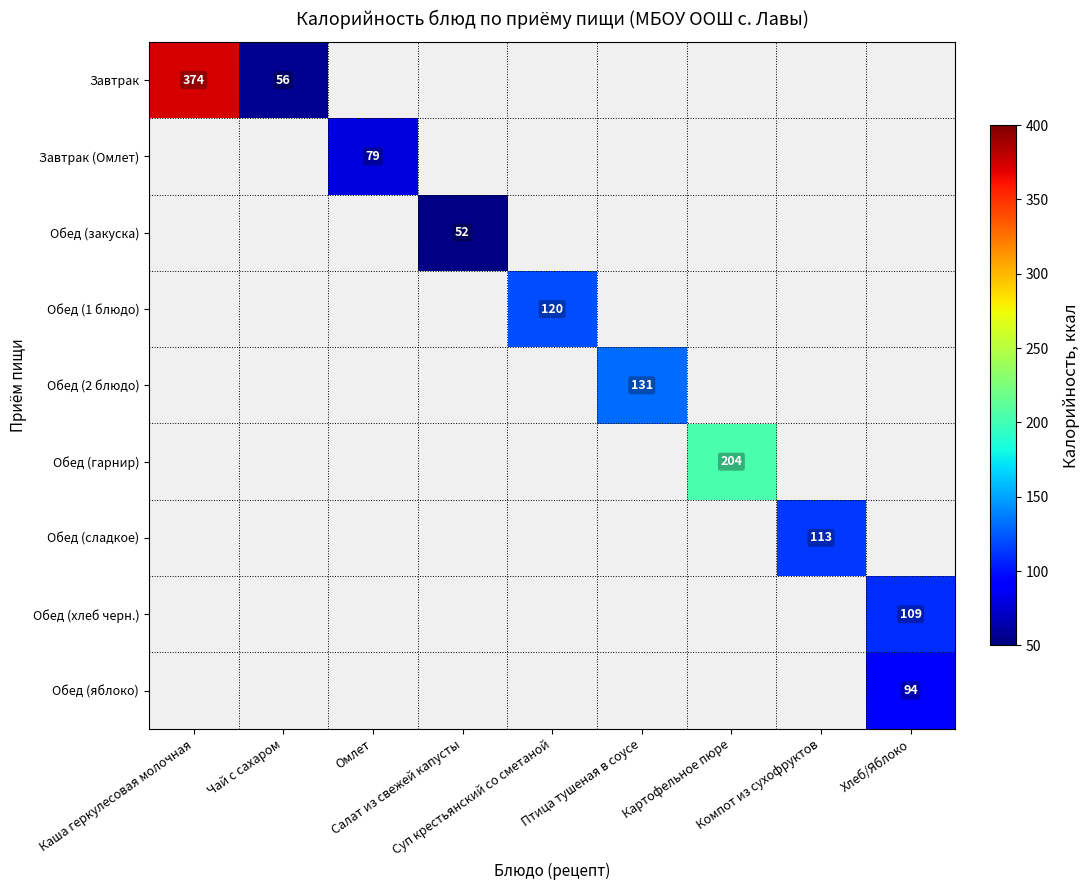

Rank the categories by Завтрак (Омлет) value from lowest to highest.

Каша геркулесовая молочная, Чай с сахаром, Омлет, Салат из свежей капусты, Суп крестьянский со сметаной, Птица тушеная в соусе, Картофельное пюре, Компот из сухофруктов, Хлеб/Яблоко